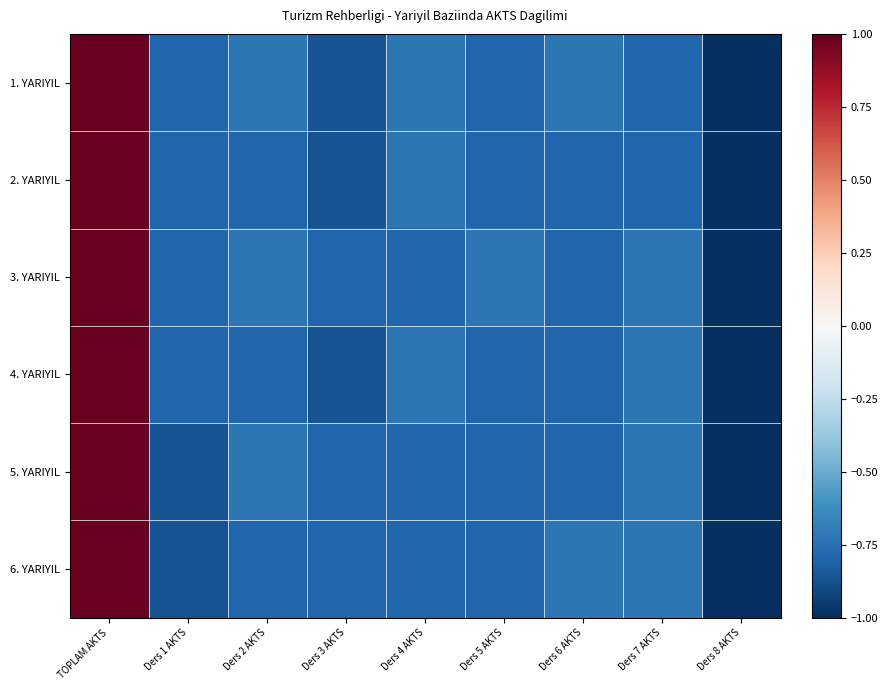

Which has a higher value, Ders 7 AKTS or TOPLAM AKTS?

TOPLAM AKTS